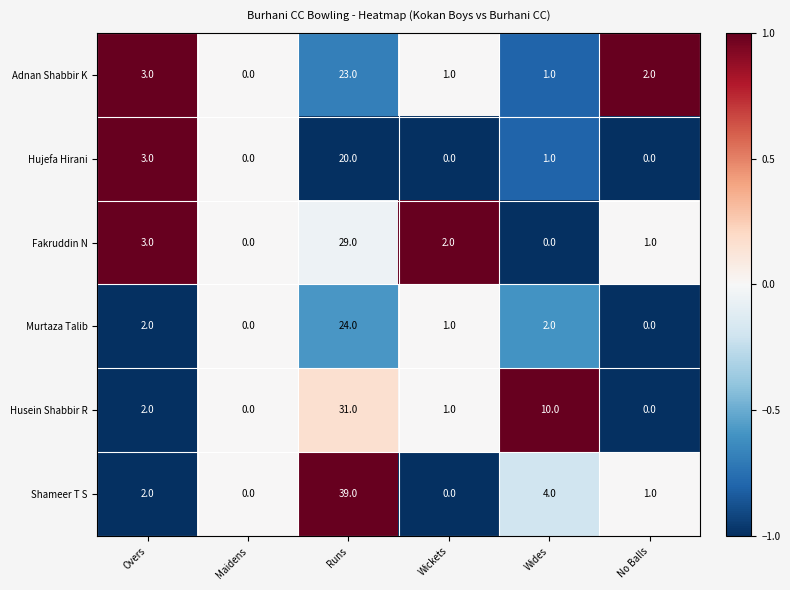

True or false: Hujefa Hirani has a value of 20 at Runs.

True